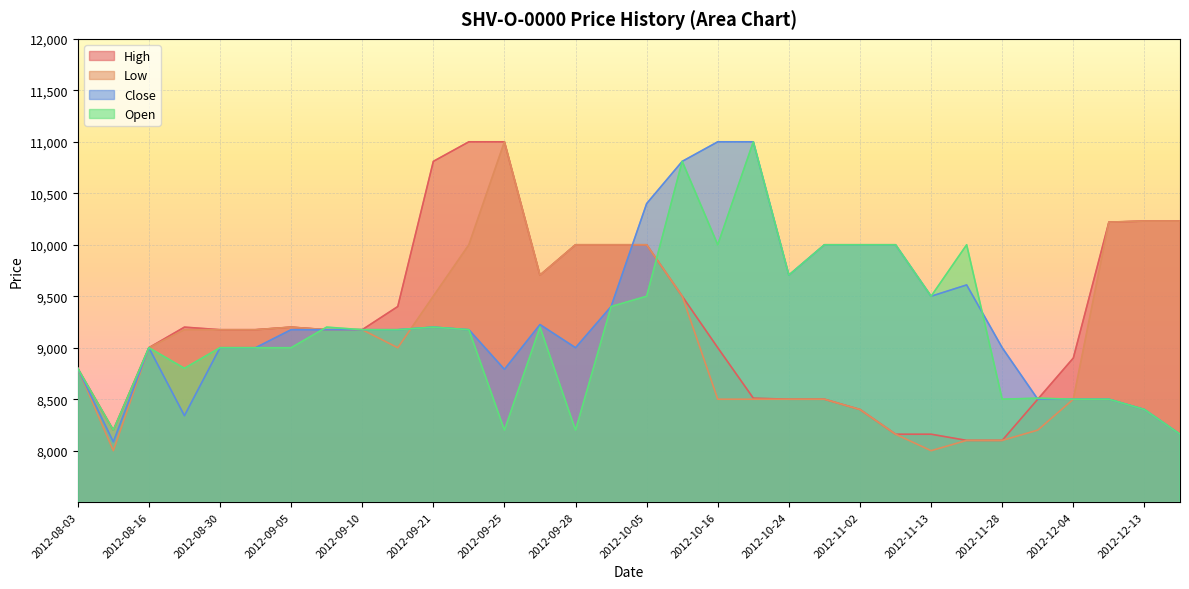

At 2012-10-31, list the series in order from largest to smallest.

Close, Open, High, Low